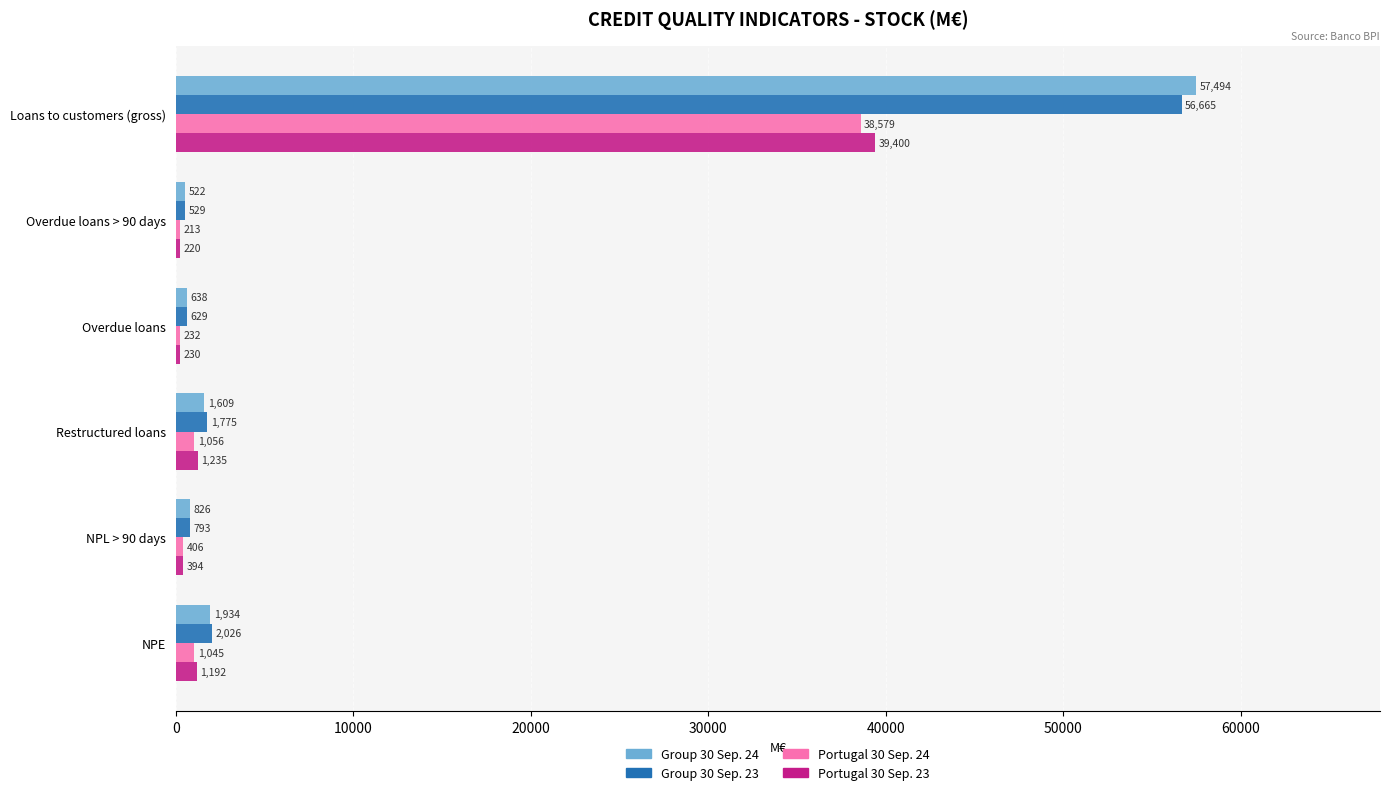

What is the average value of the Group 30 Sep. 24 series?

10504